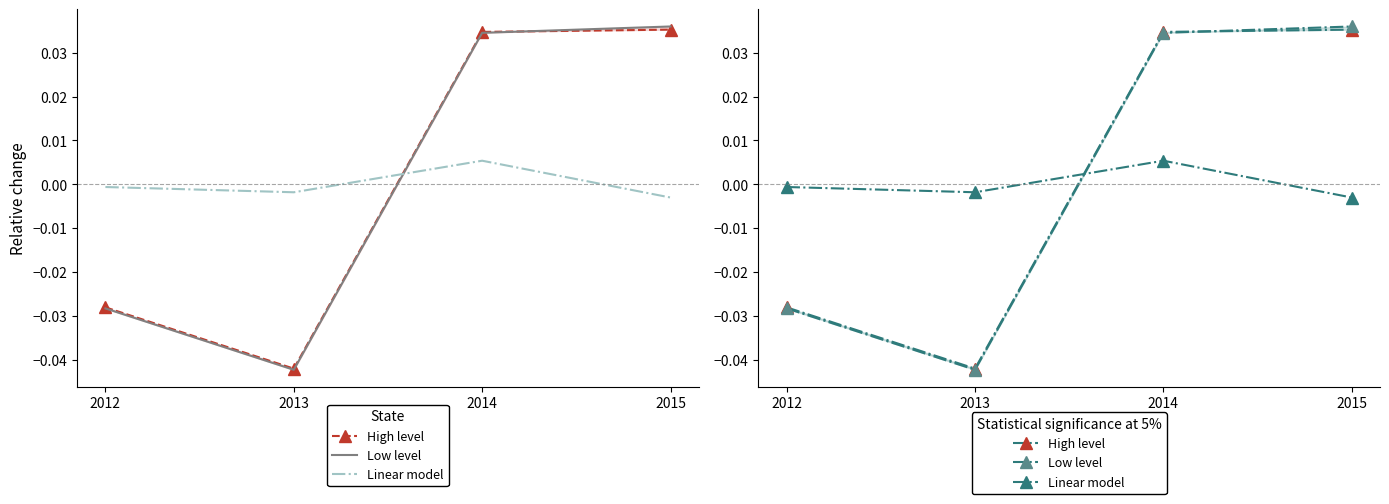

What are all the series names shown in the legend?

High level, Low level, Linear model